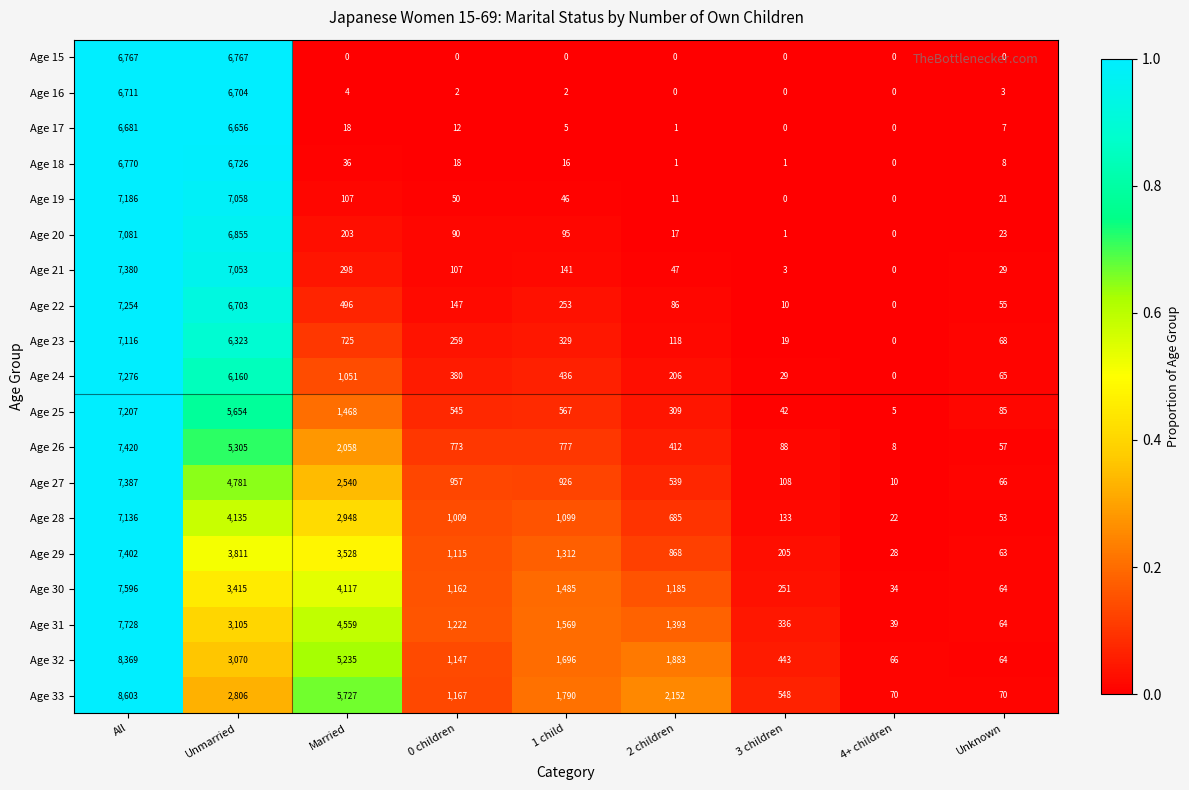

What is the greatest value displayed?

8603